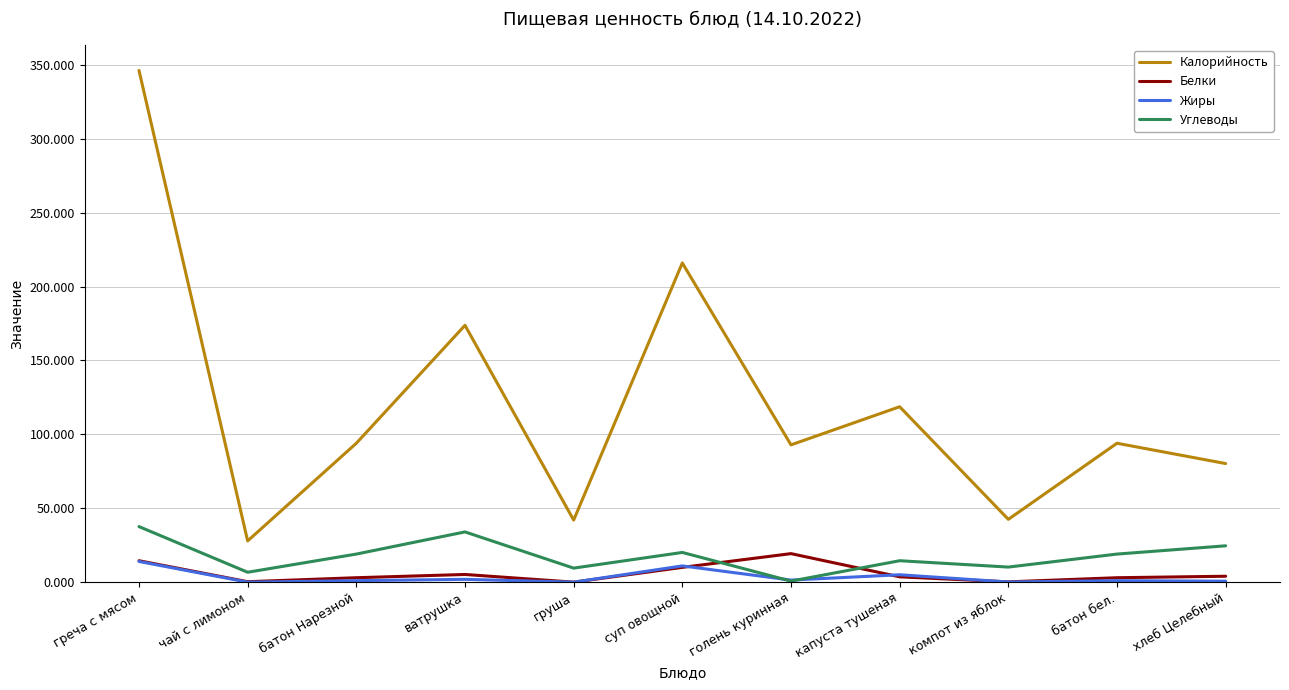

Which category has the lowest value in the Калорийность series?

чай с лимоном